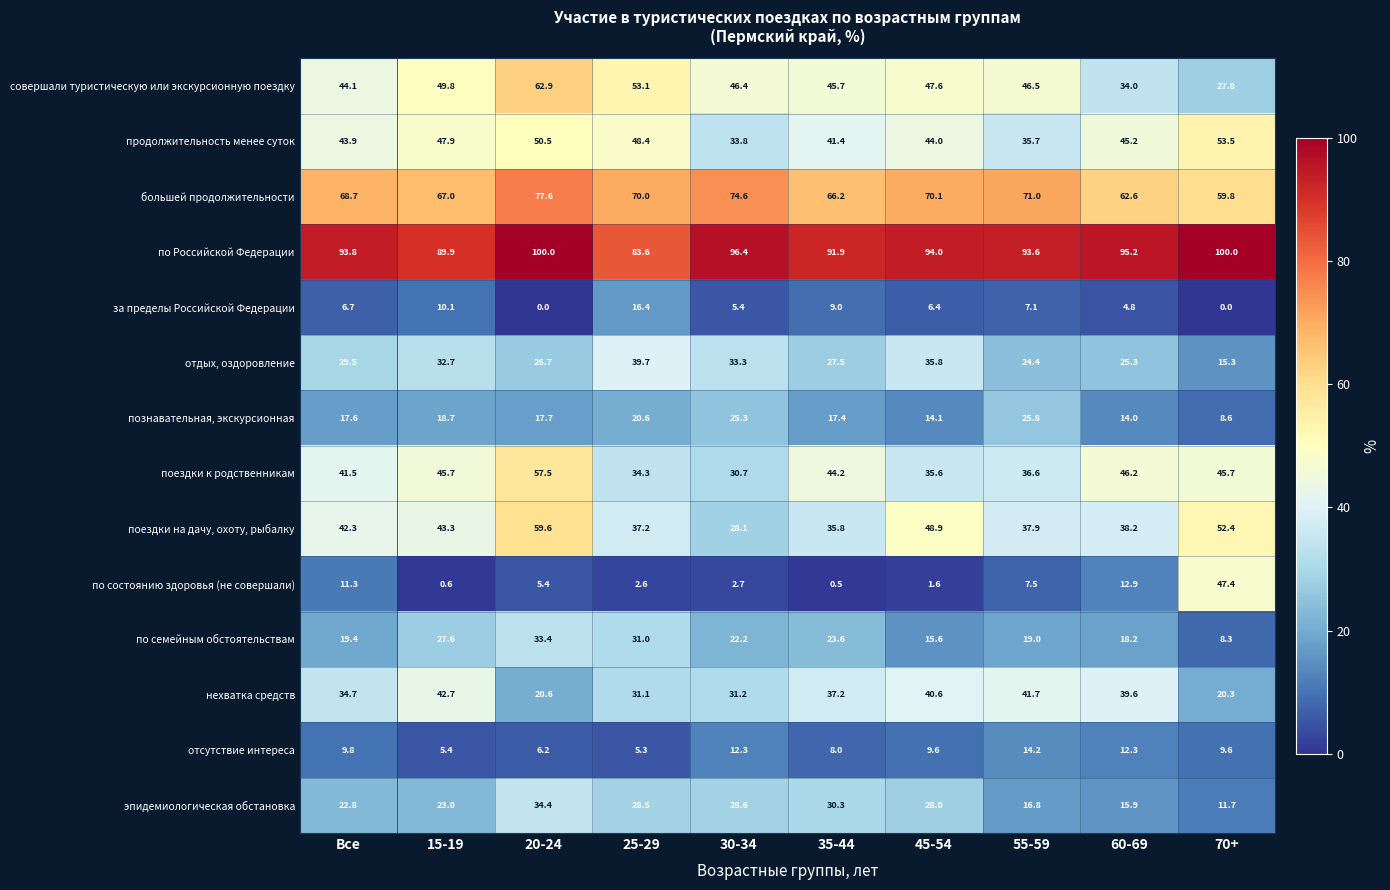

How many data points in отсутствие интереса are less than 9?

4